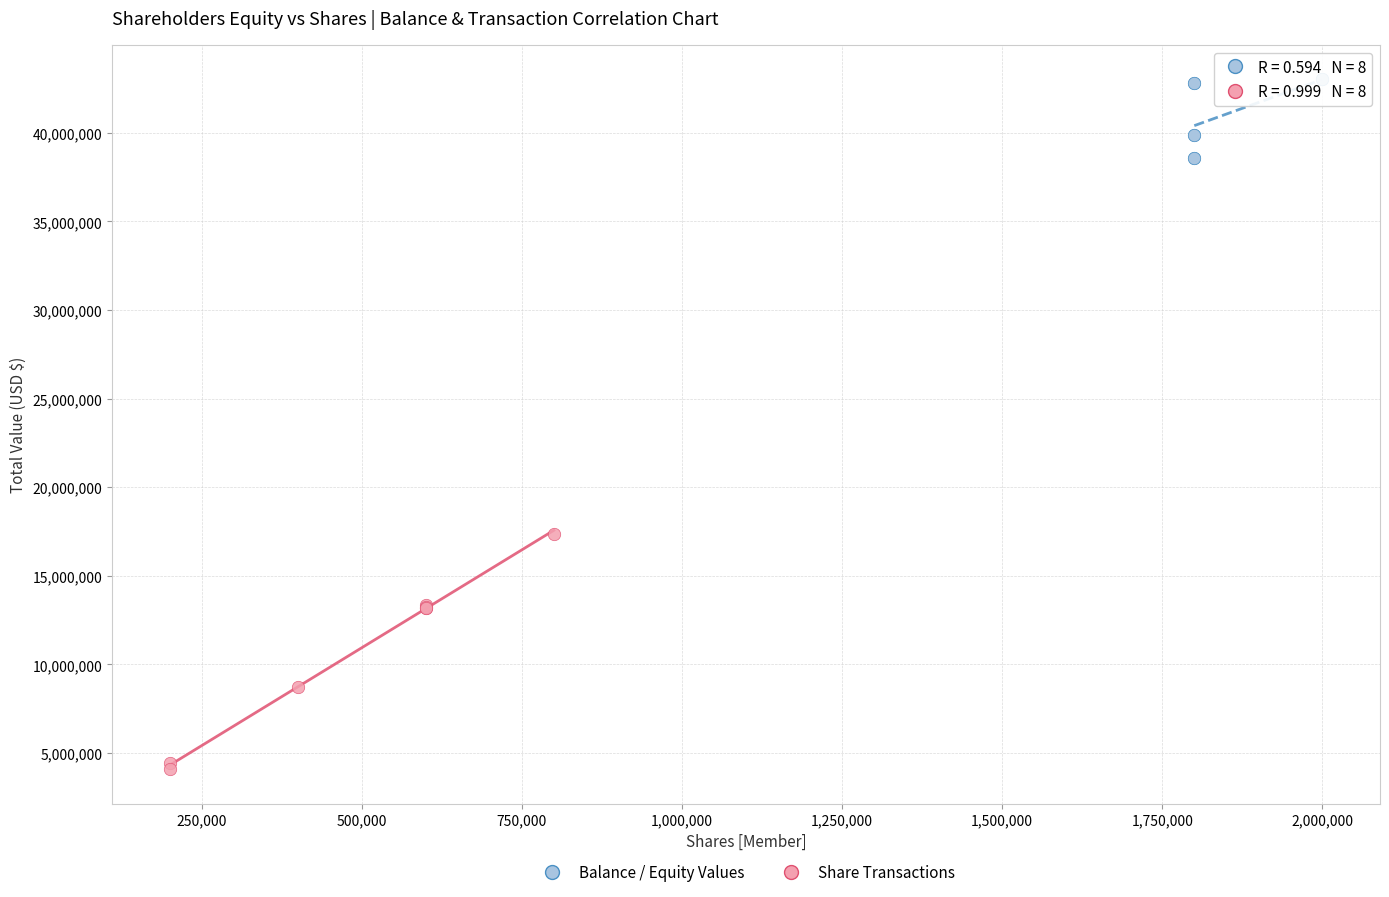

Which series contains the lowest Y value?

Share Transactions